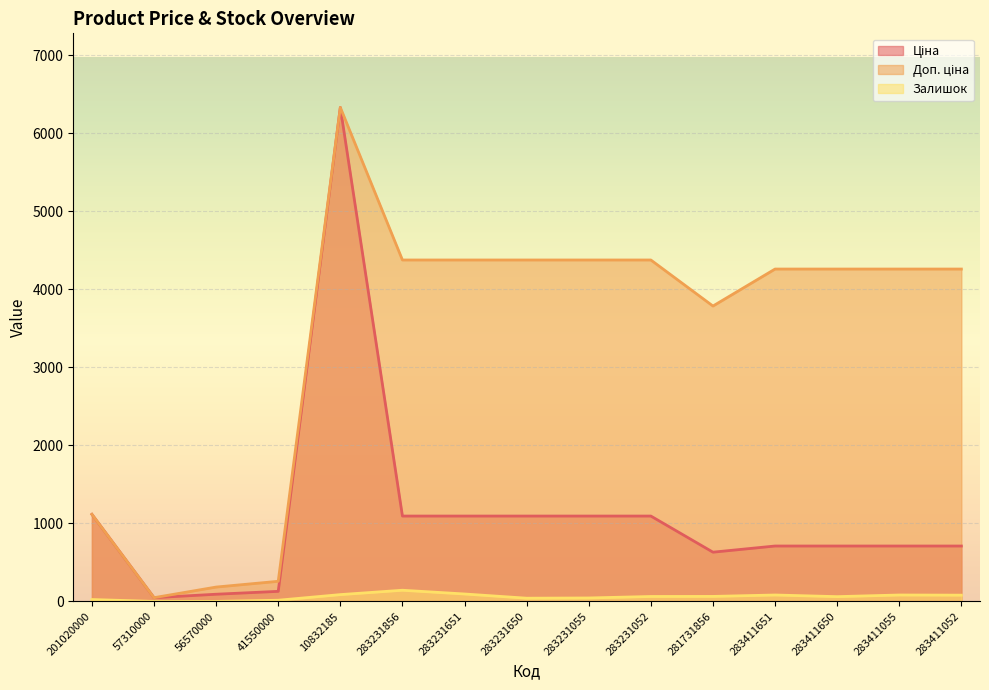

Reading left to right, extract all data points from this chart.

Ціна: 1115.5	47.8	91.9	128.8	6328.7	1093.5	1093.5	1093.5	1093.5	1093.5	630.7	709.7	709.7	709.7	709.7
Доп. ціна: 1115.5	47.8	183.8	257.6	6328.7	4374.2	4374.2	4374.2	4374.2	4374.2	3784.2	4258.1	4258.1	4258.1	4258.1
Залишок: 24.0	0.0	0.0	15.0	87.0	143.0	95.0	41.0	44.0	63.0	64.0	82.0	61.0	82.0	80.0